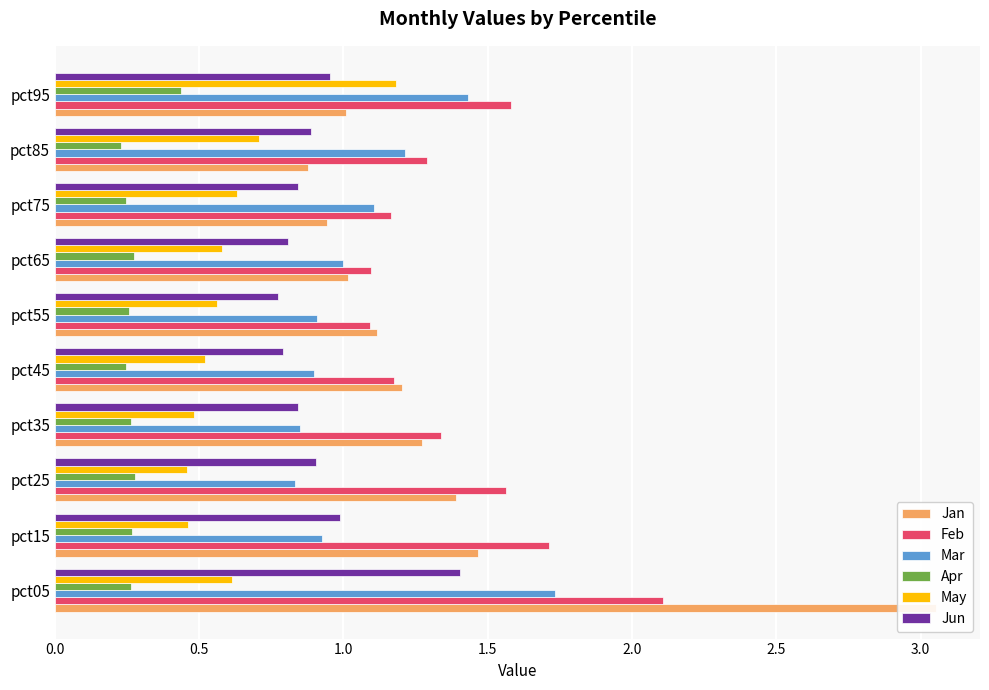

The value of Feb at pct25 is 1.6. True or false?

True